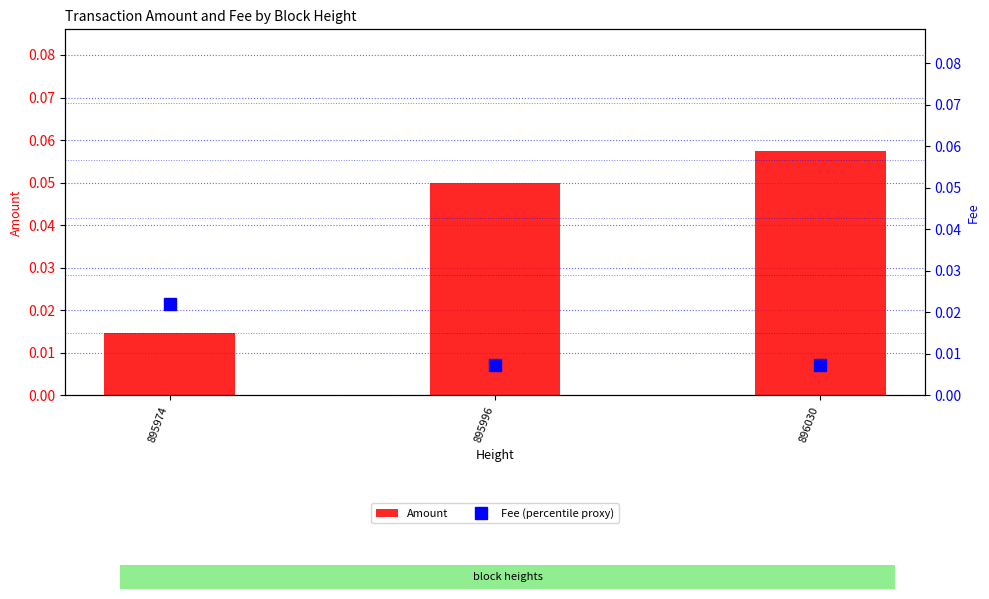

Is it true that Amount equals 0.0 at 895974?

False